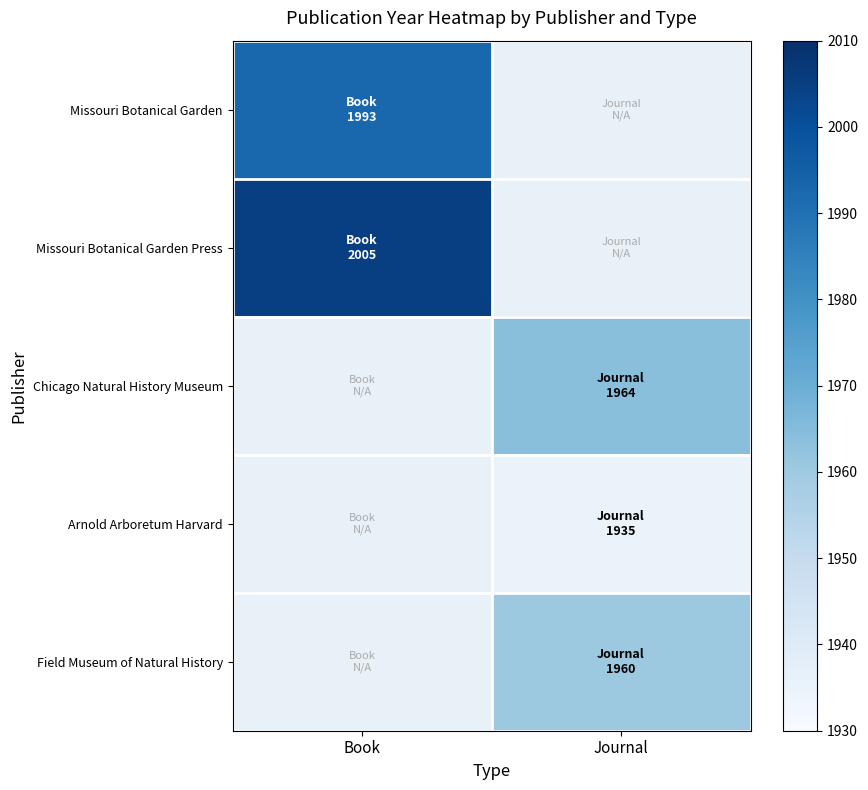

At which category is the sum across all series the highest?

Journal